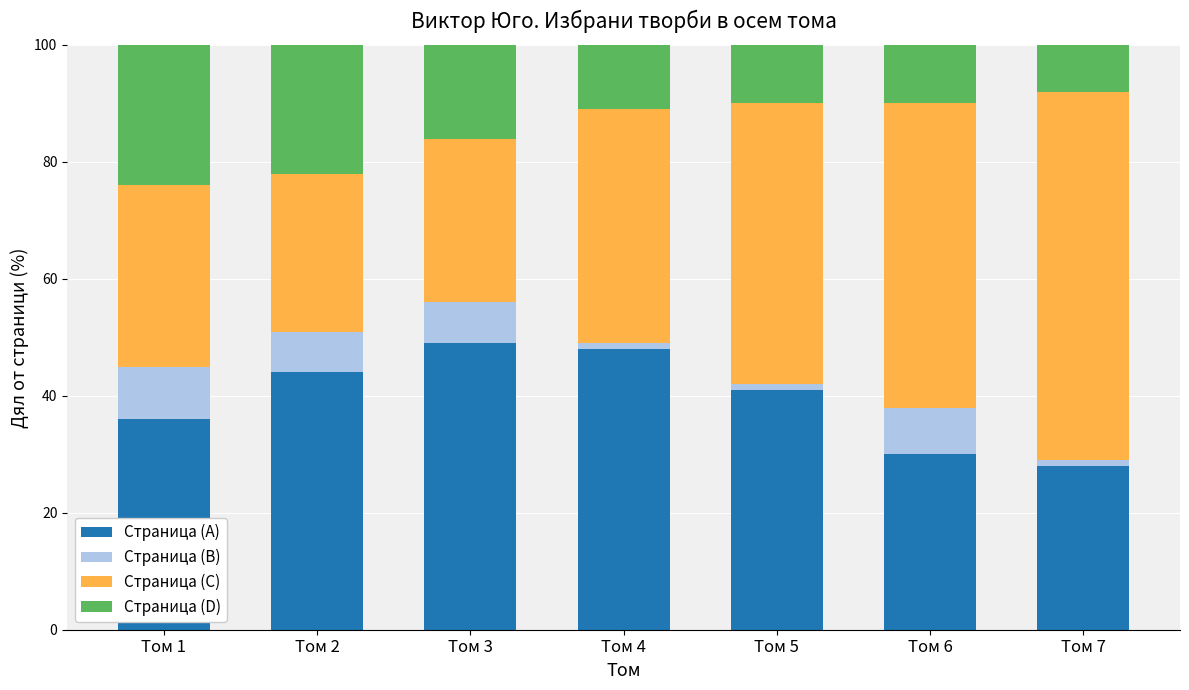

Reading left to right, transcribe the values for Страница (A).

Том 1=36	Том 2=44	Том 3=49	Том 4=48	Том 5=41	Том 6=30	Том 7=28